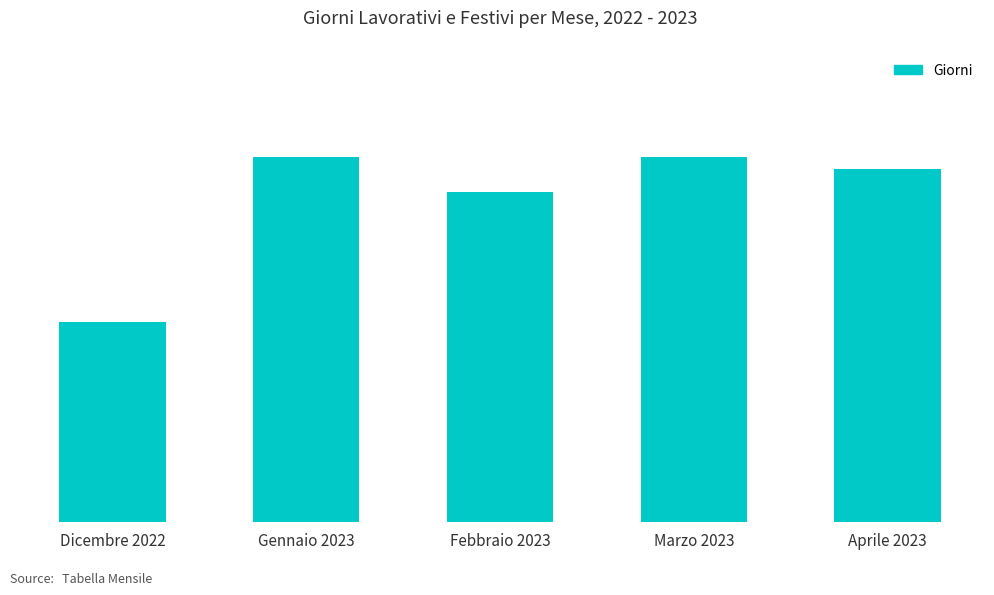

At which label does the data first exceed 30?

Gennaio 2023